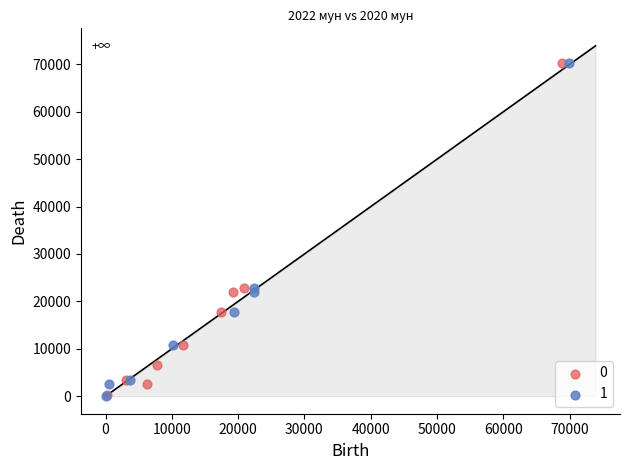

What are all the series names shown in the legend?

0, 1